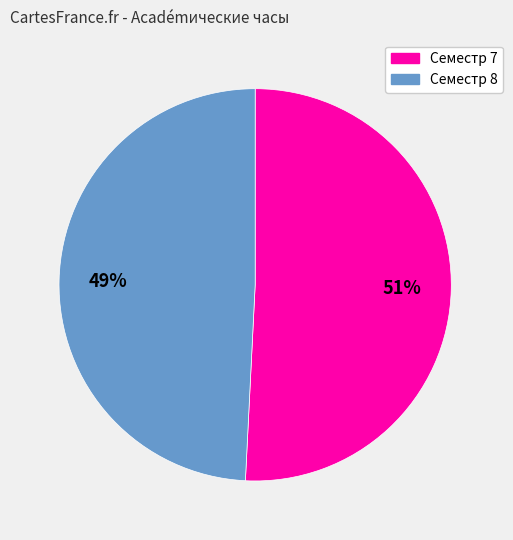

Between Семестр 7 and Семестр 8, which is larger?

Семестр 7